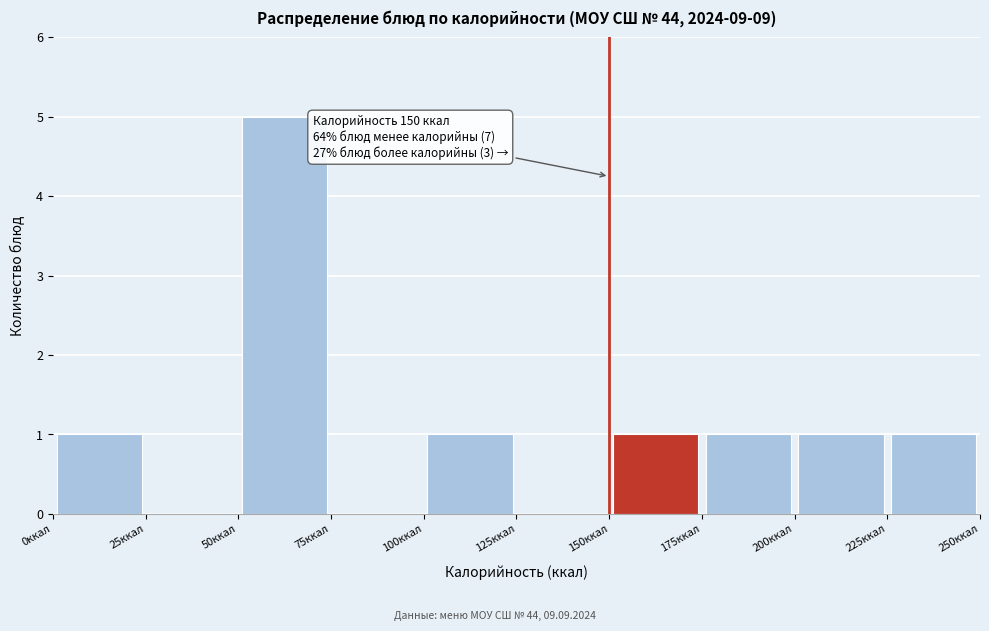

Over which range of the x-axis is the bar tallest?

50 to 75